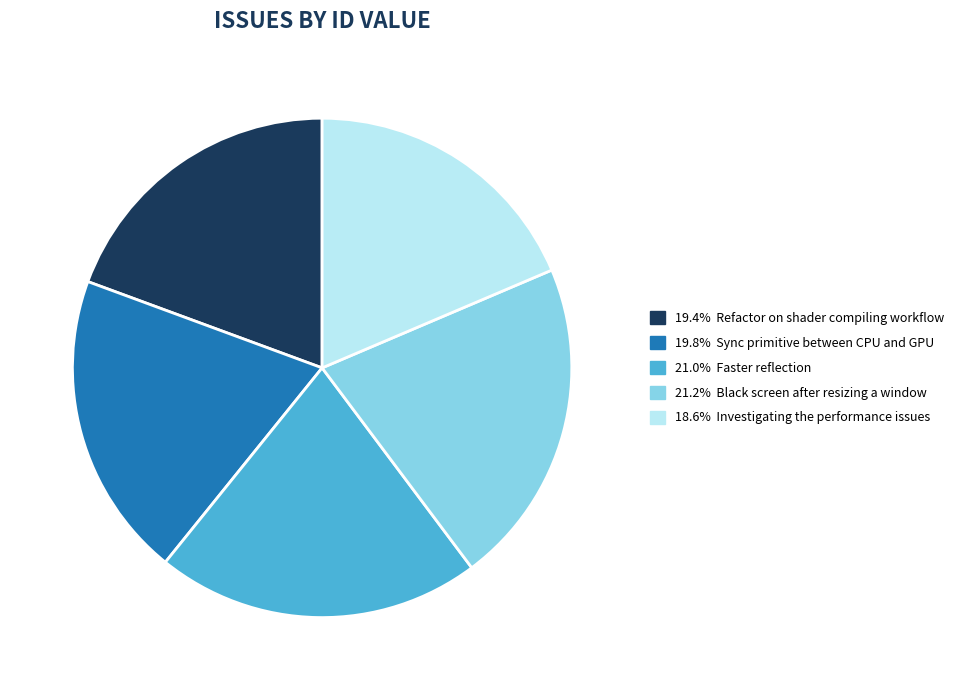

Is there any slice that represents more than half of the pie?

No